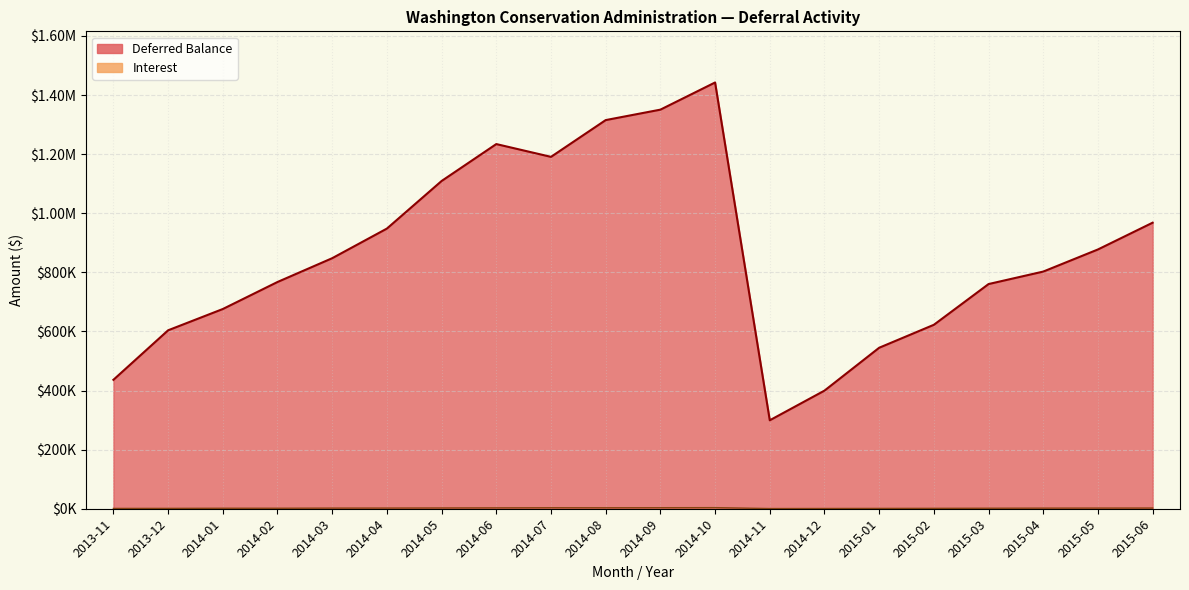

How many values in the Interest series are below 2113?

10